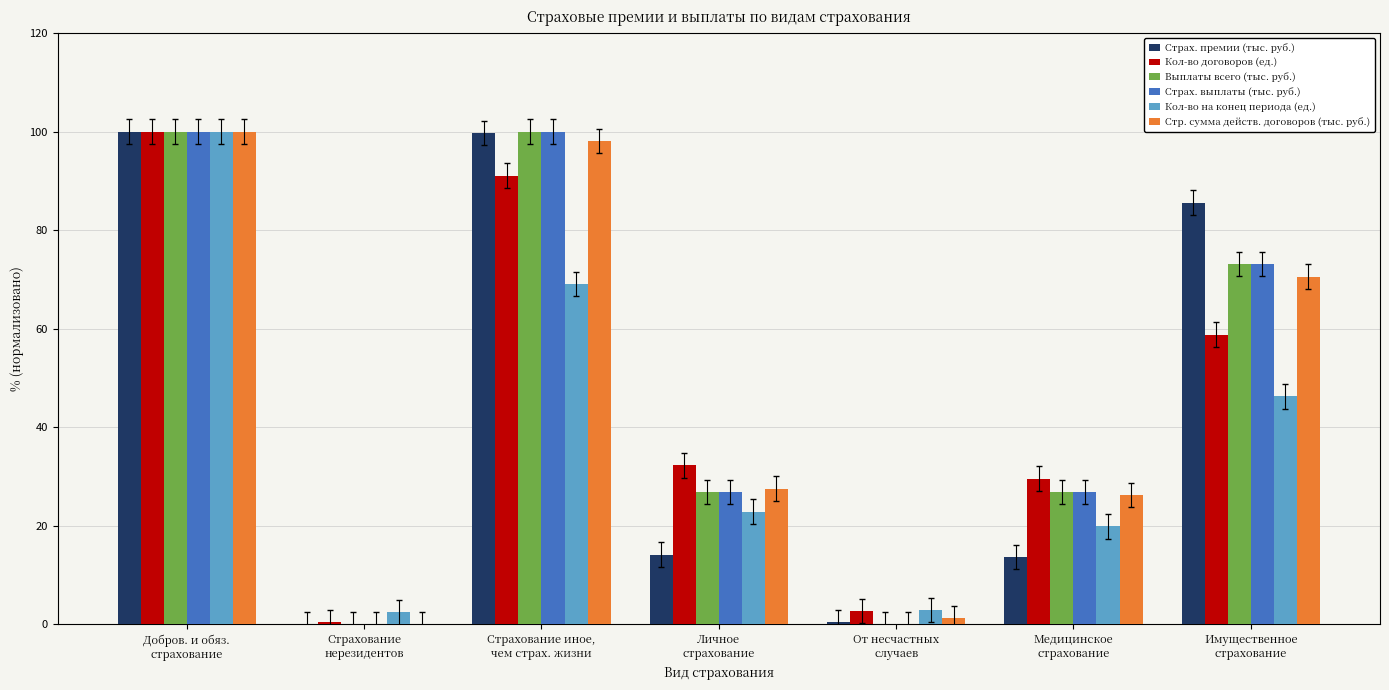

What is the greatest value displayed?

100.0